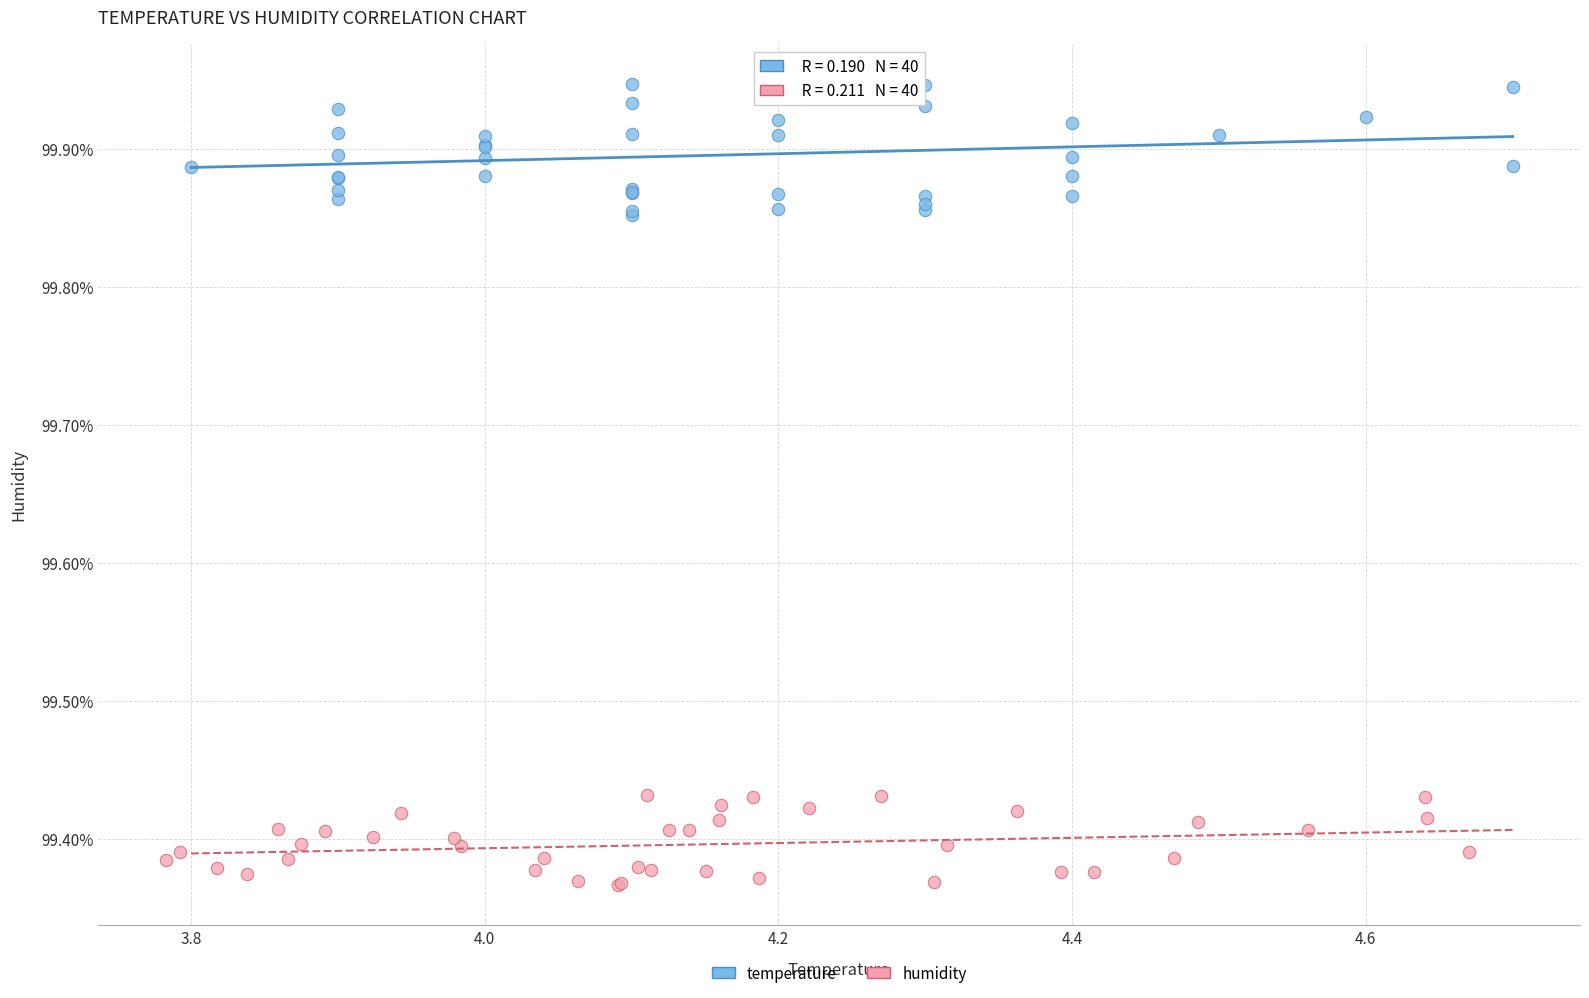

What are all the series names shown in the legend?

temperature, humidity